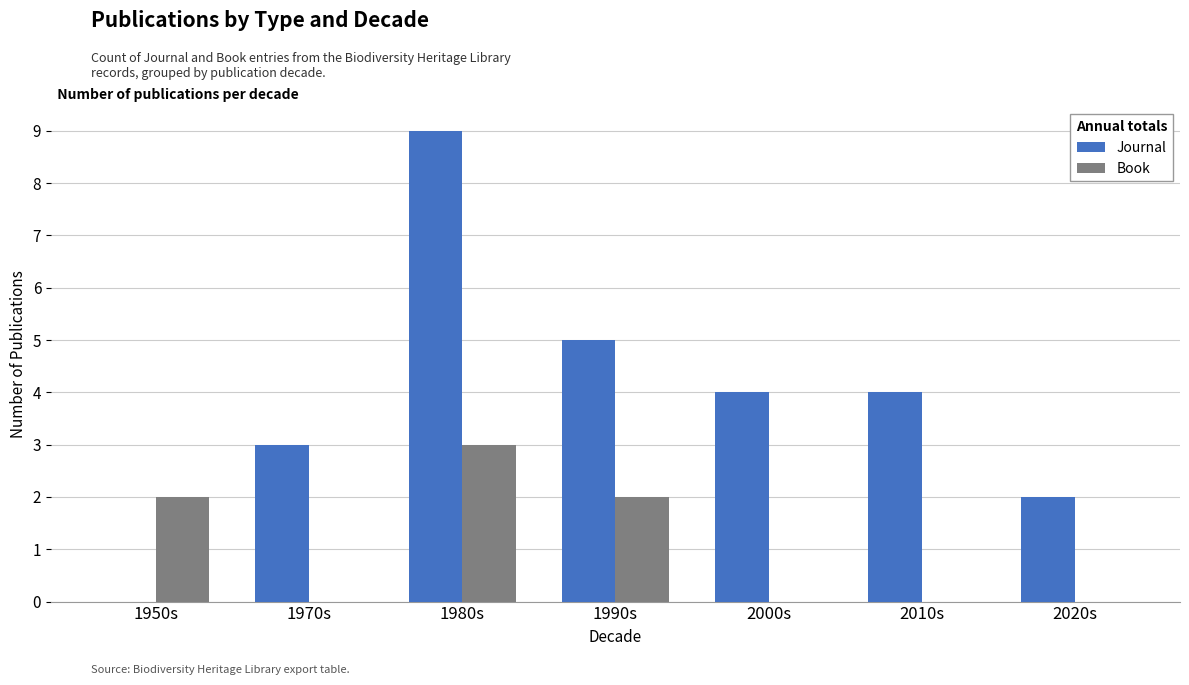

At which category is the sum across all series the highest?

1980s